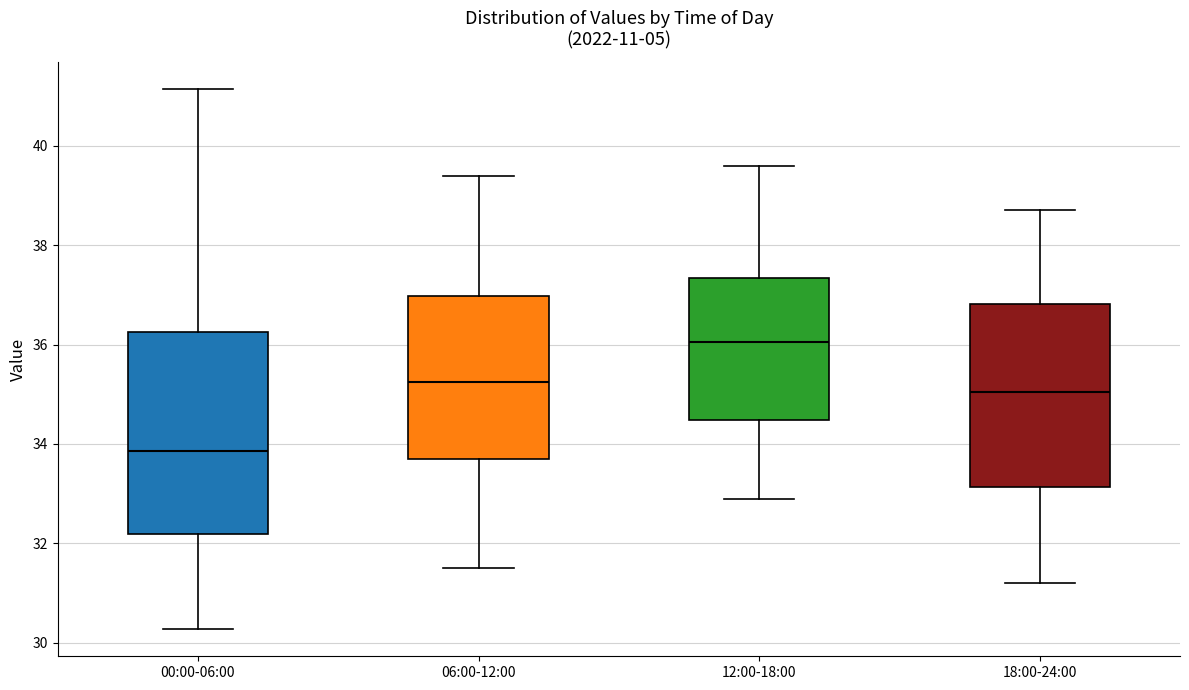

Where does the median line of the box for 18:00-24:00 sit on the y-axis? The values are not printed on the chart, so give them approximately, as read against the axis.

35.0